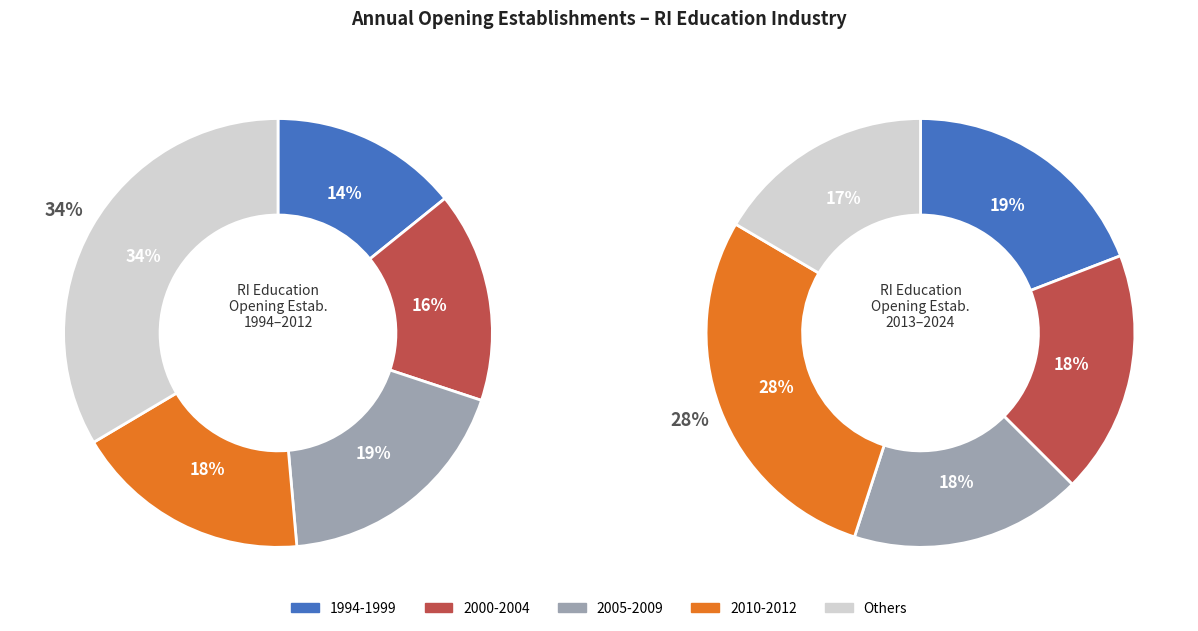

Does 2007 represent more than half of the total?

No